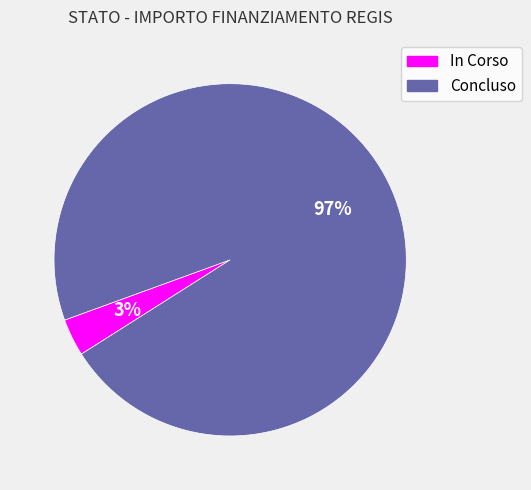

Rank the categories by value from highest to lowest.

Concluso, In Corso